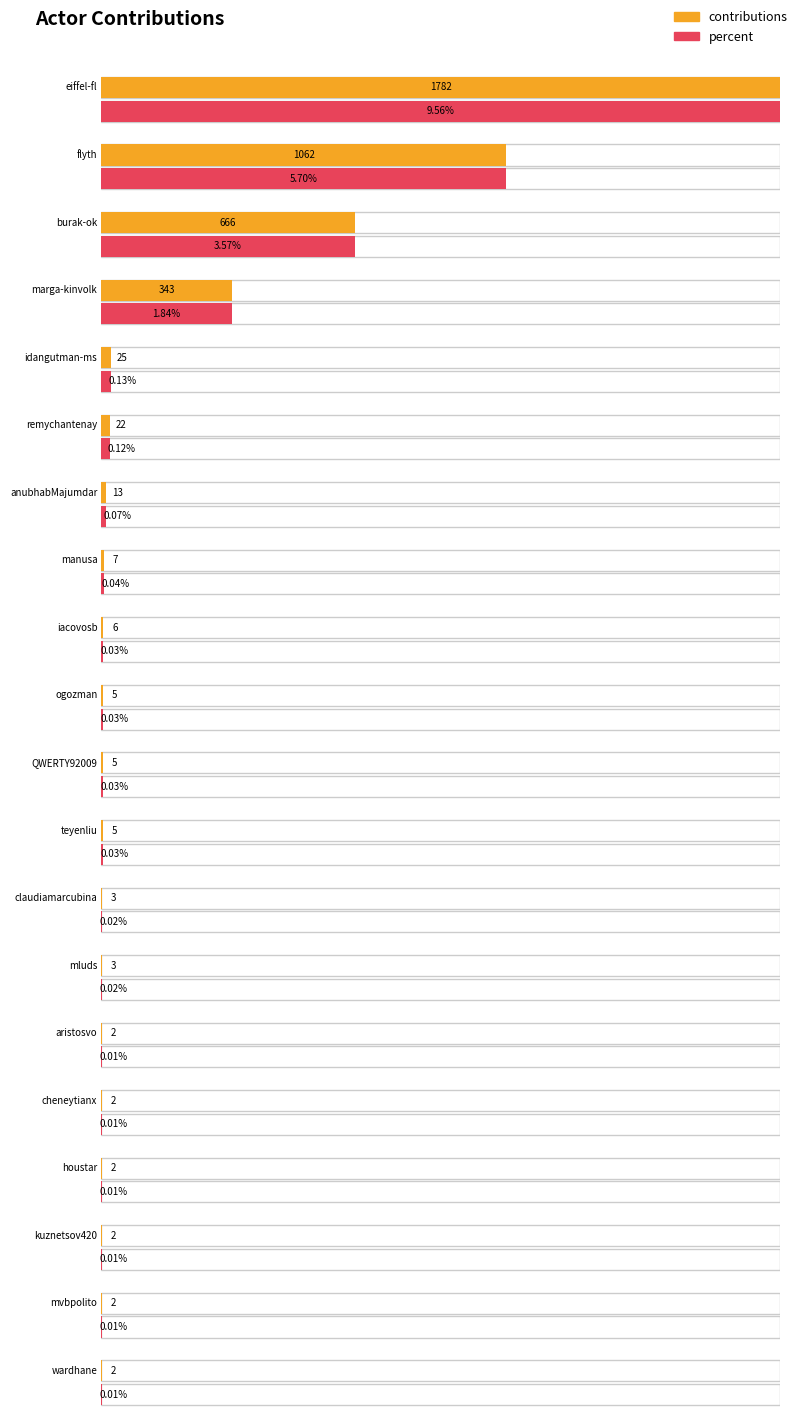

Where is the data nearest to the value 892?

flyth